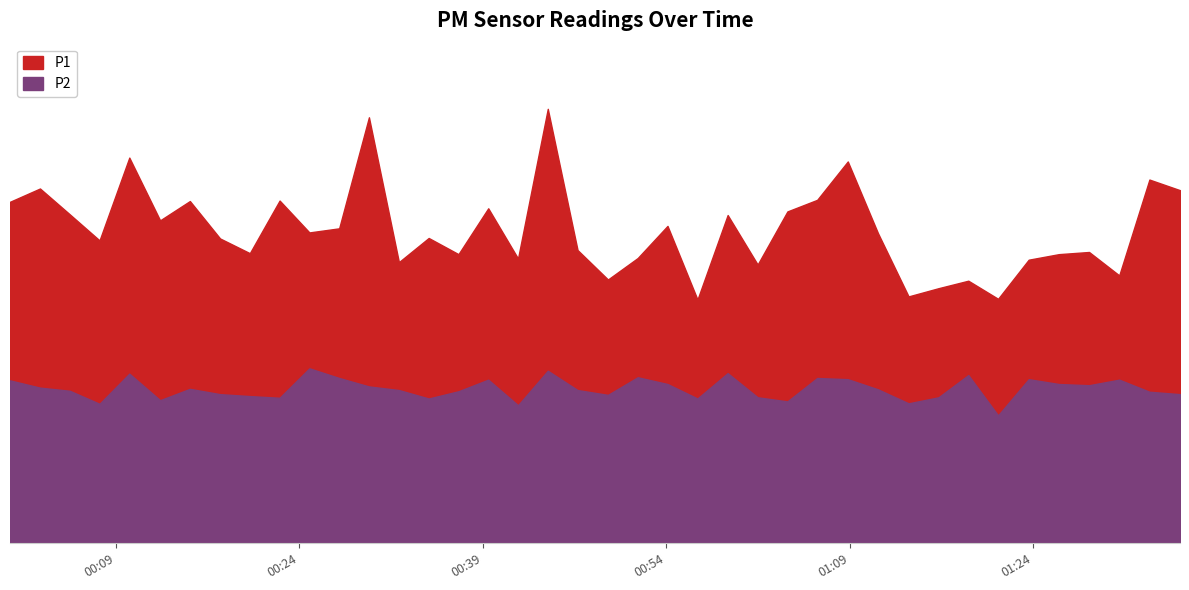

What is the highest value of the P2 series?

7.2